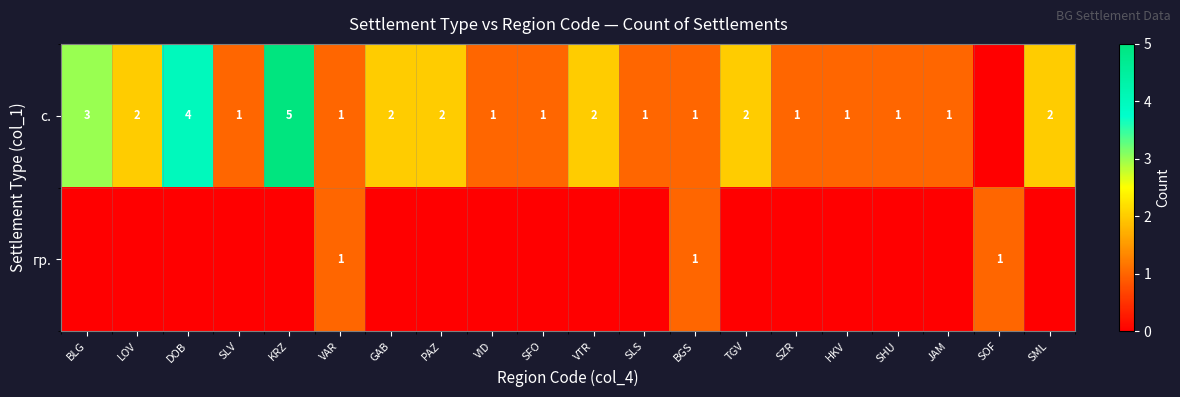

Is it true that с. equals 5 at KRZ?

True